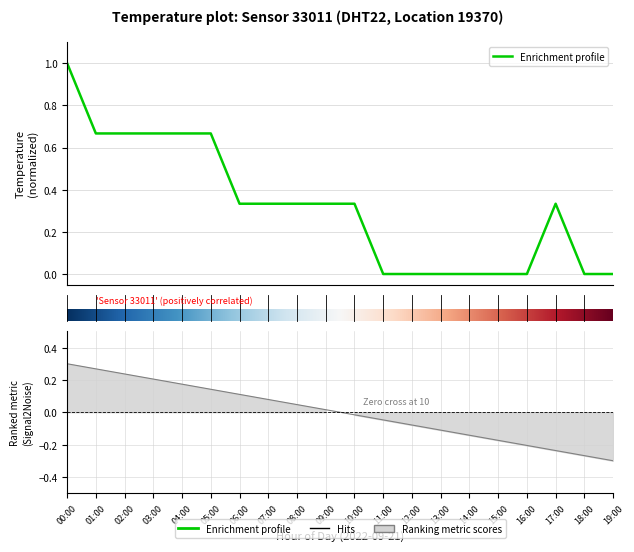

What is the difference between the maximum and minimum values?

1.0